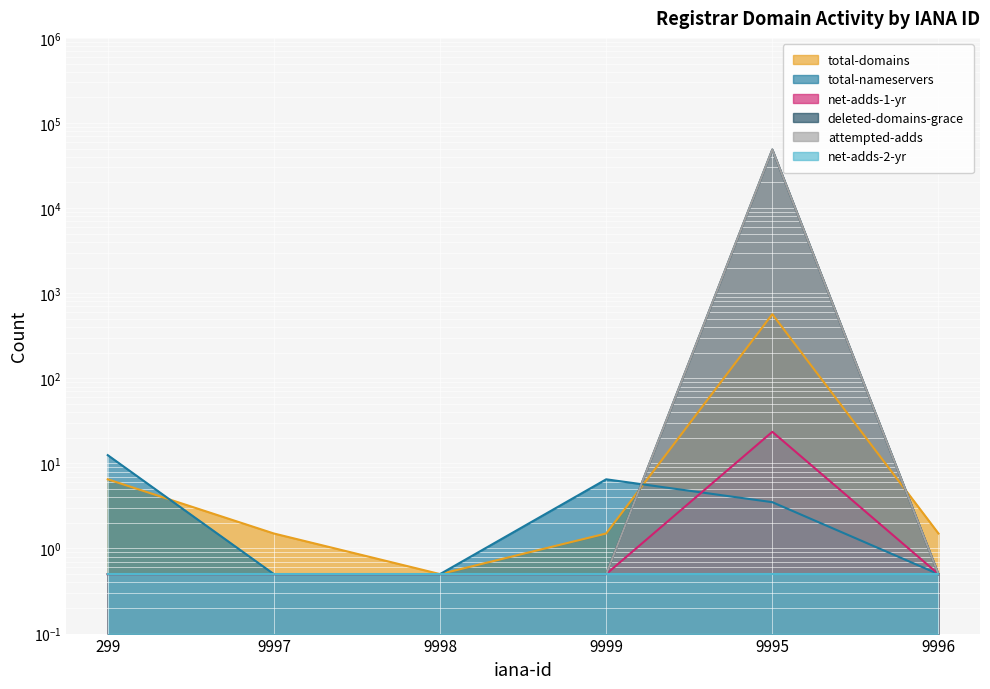

What is the difference between the maximum and minimum values in the total-nameservers series?

12.0